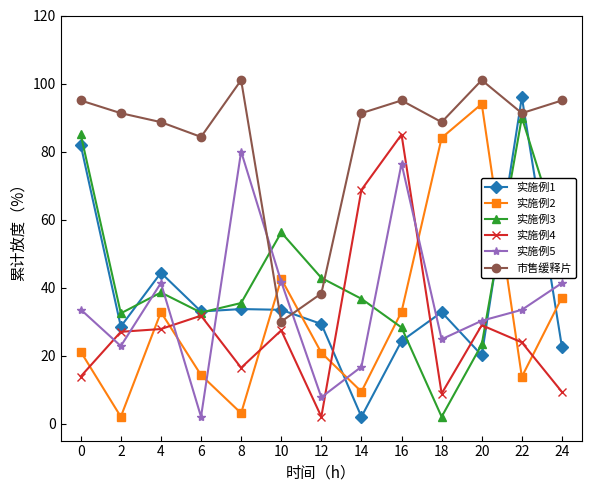

How many distinct data groups are displayed?

6